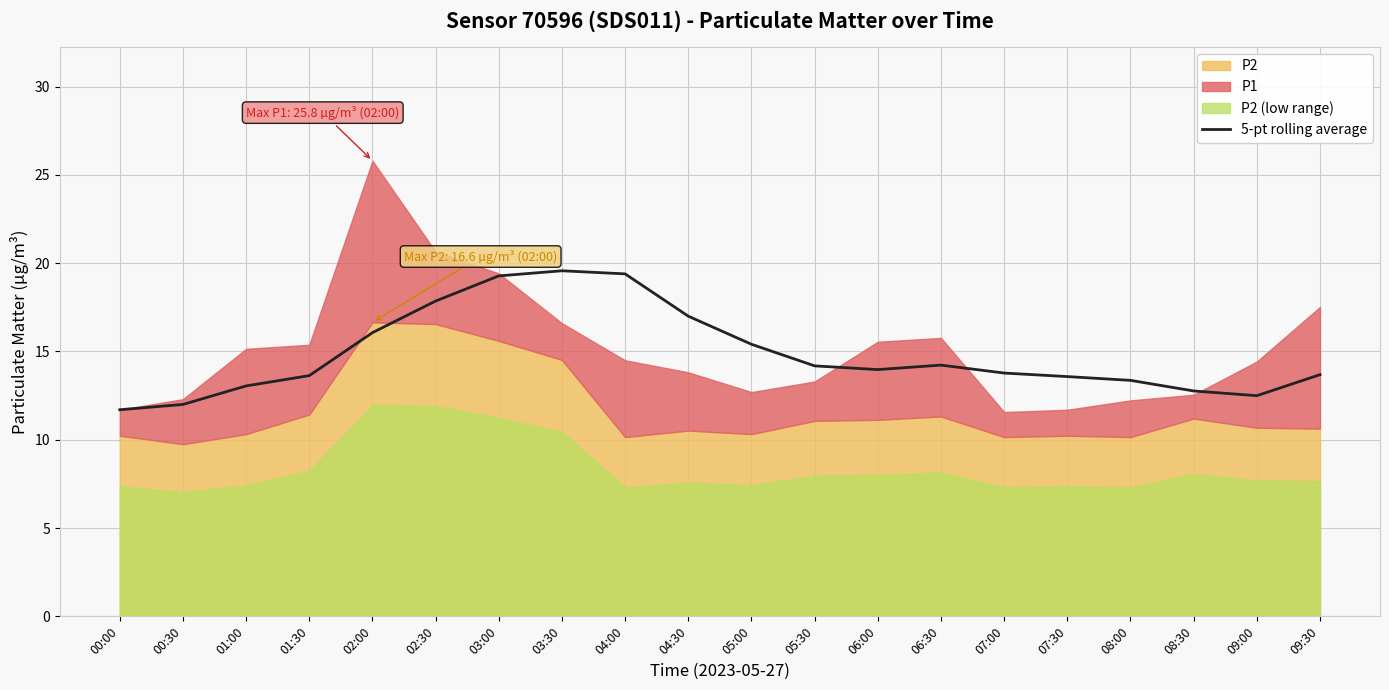

What is the difference between the values at 02:30 and 01:30?

4.2